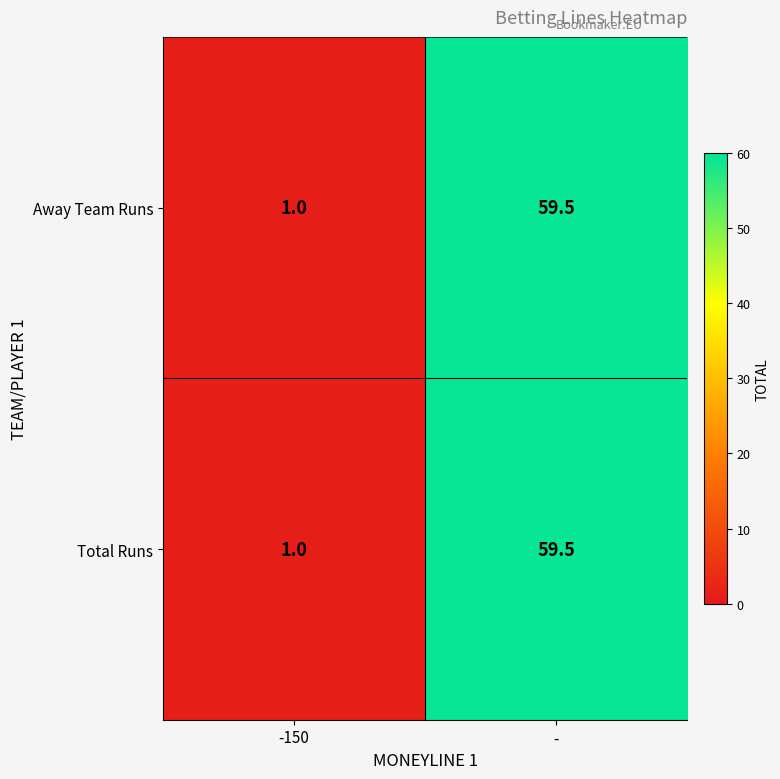

True or false: Away Team Runs has a value of 1.4 at -150.

False